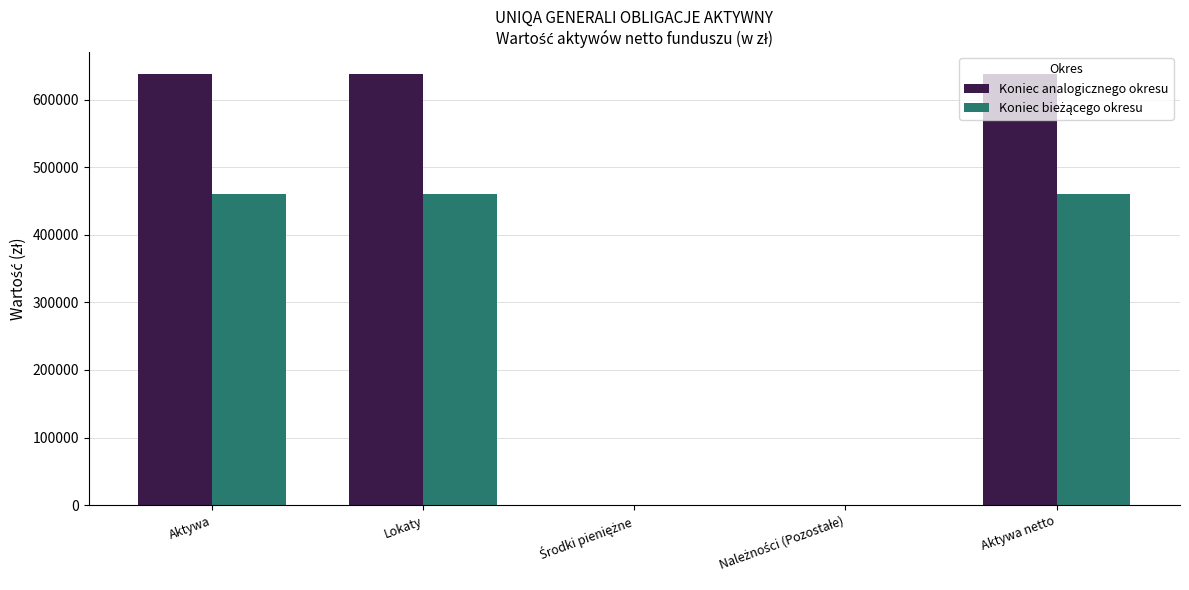

Does the chart contain stacked bars?

No